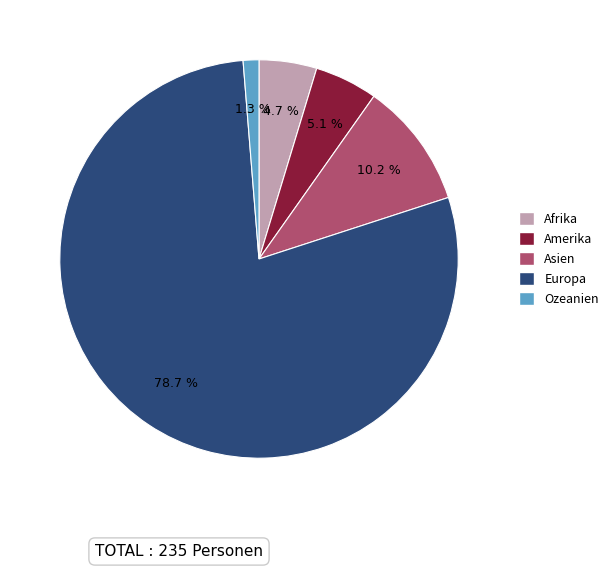

What is the smallest slice in the pie chart?

Ozeanien